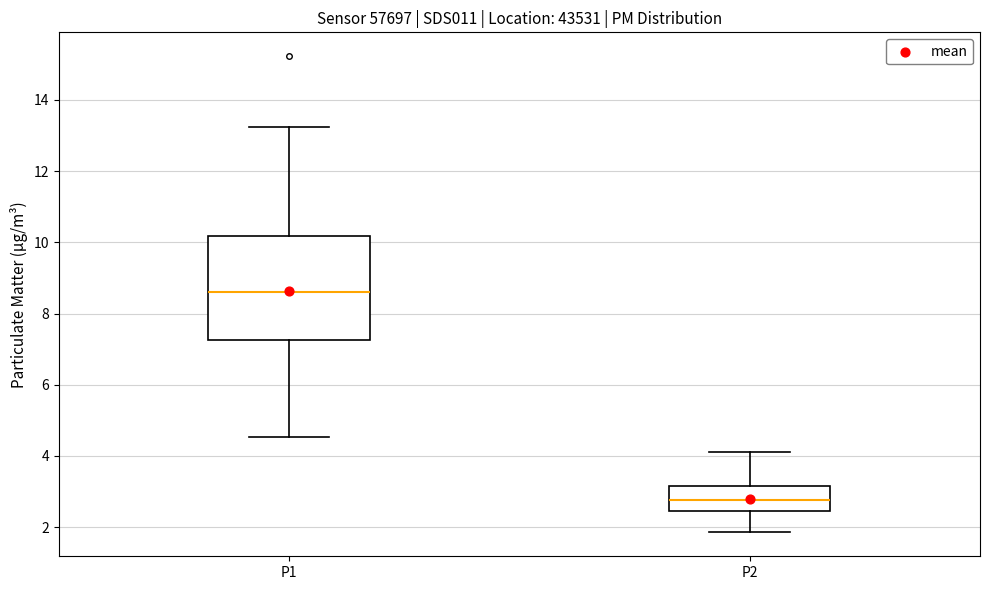

Which box has the highest median line?

P1